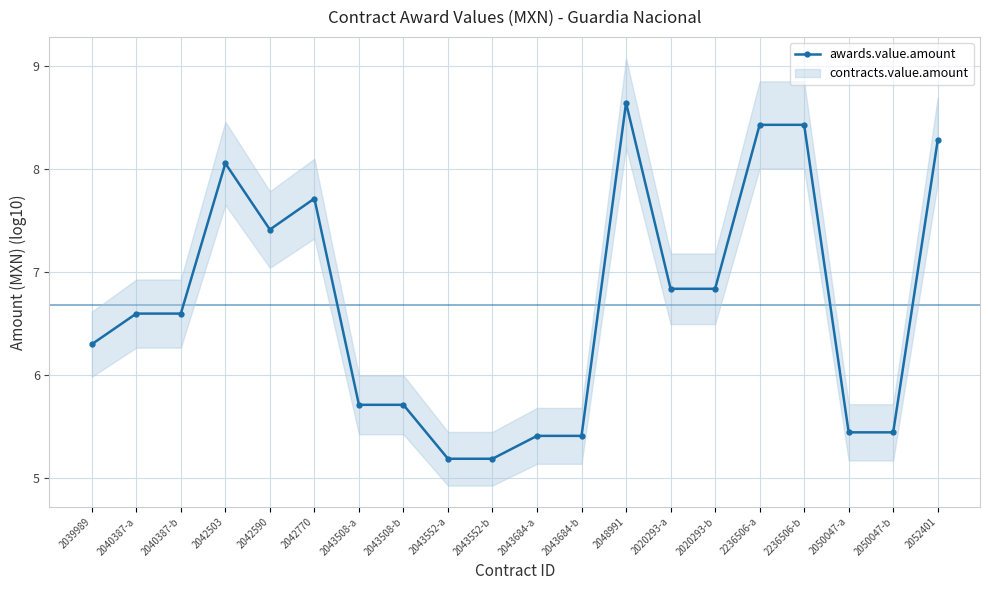

True or false: the data shows 5.4 at 2043684-b.

True